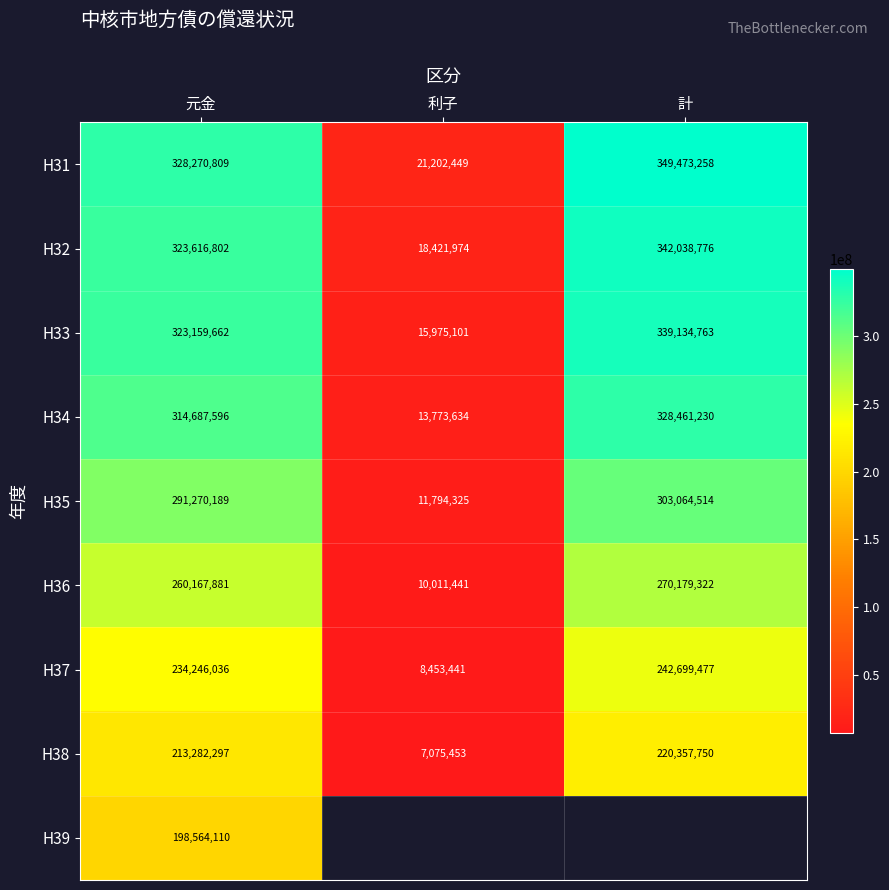

What is the difference between the maximum and minimum values in the H36 series?

260167881